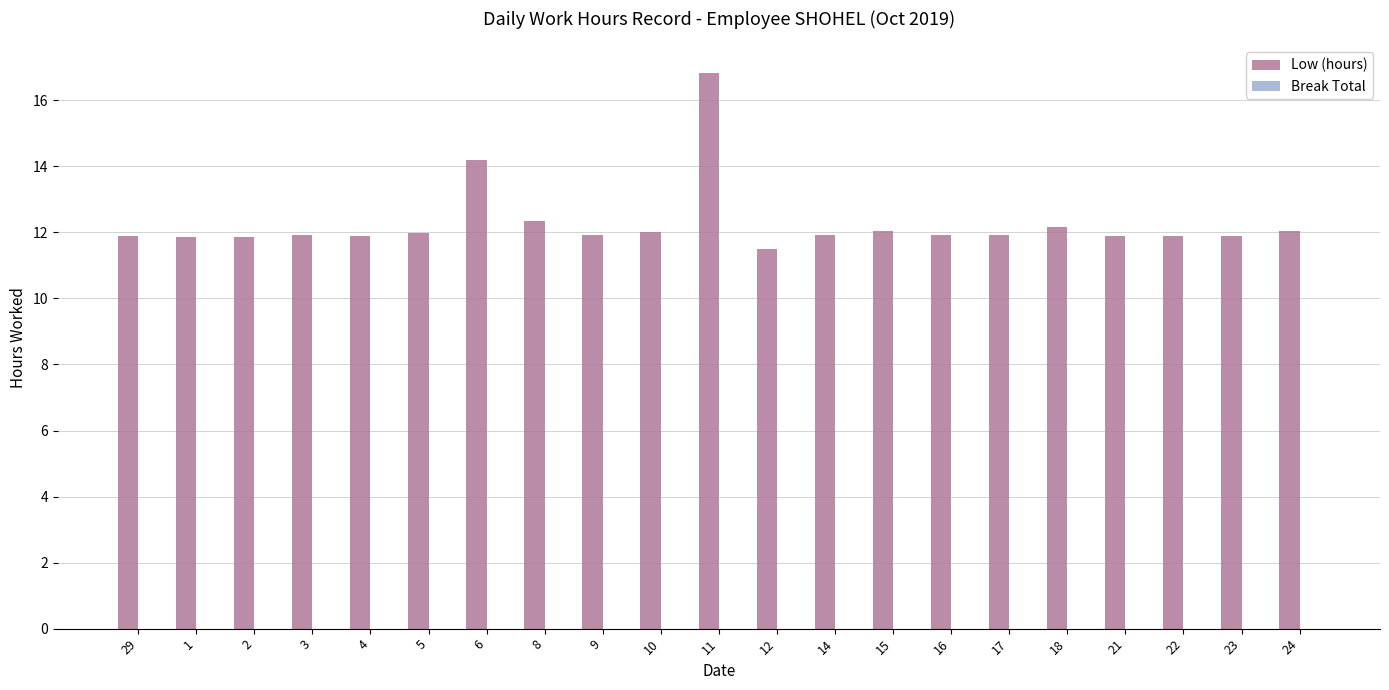

Are the bars horizontal?

No